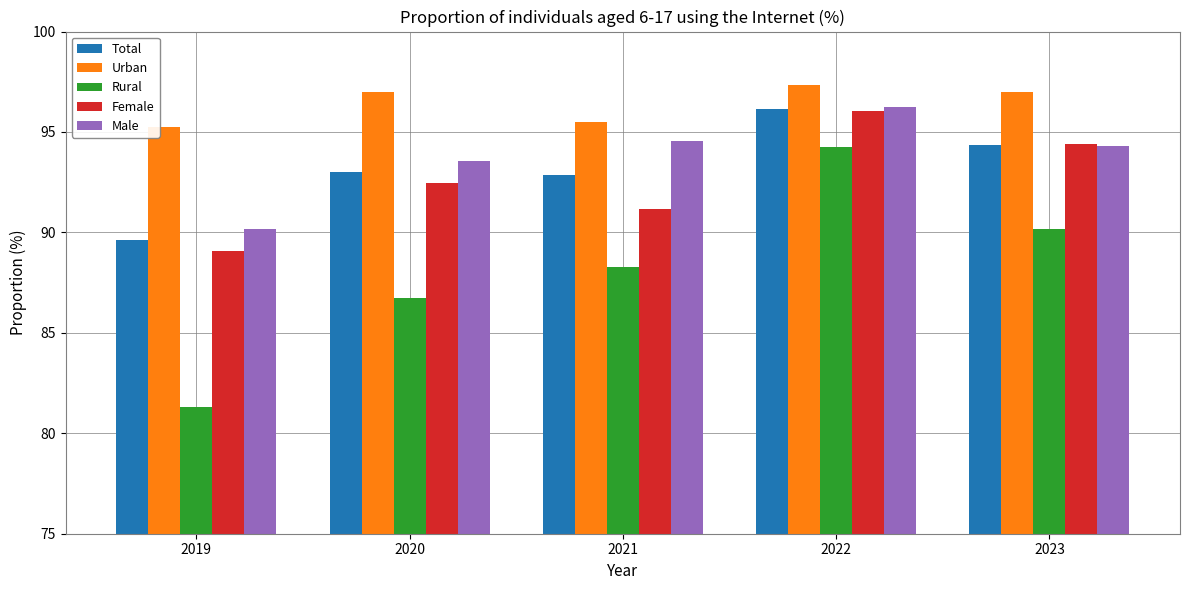

What is the value of the Male bar at the 2nd from the left?

93.6